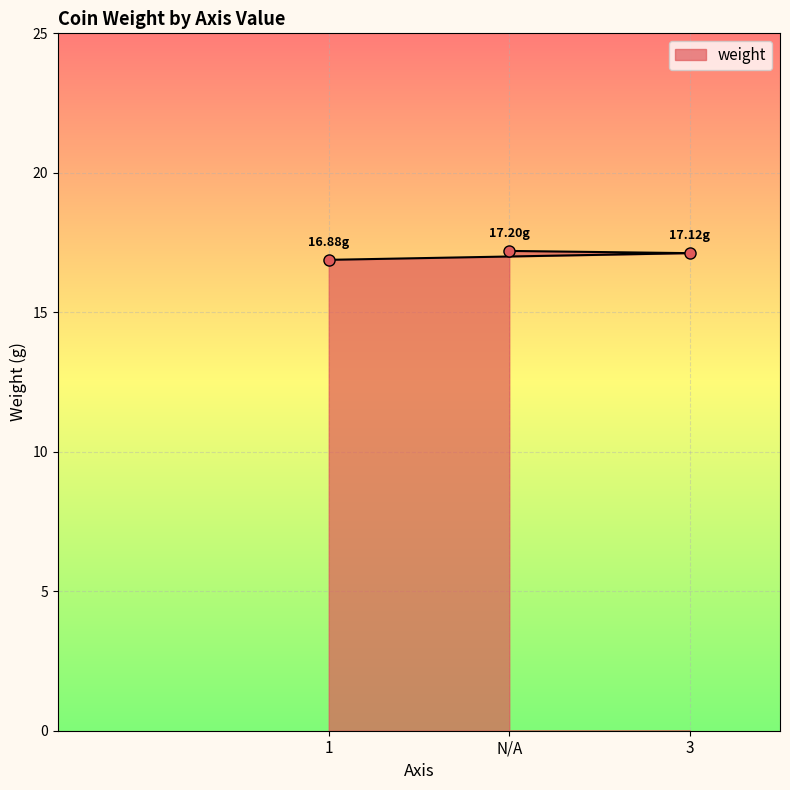

What is the label of the 2nd point from the left?

N/A